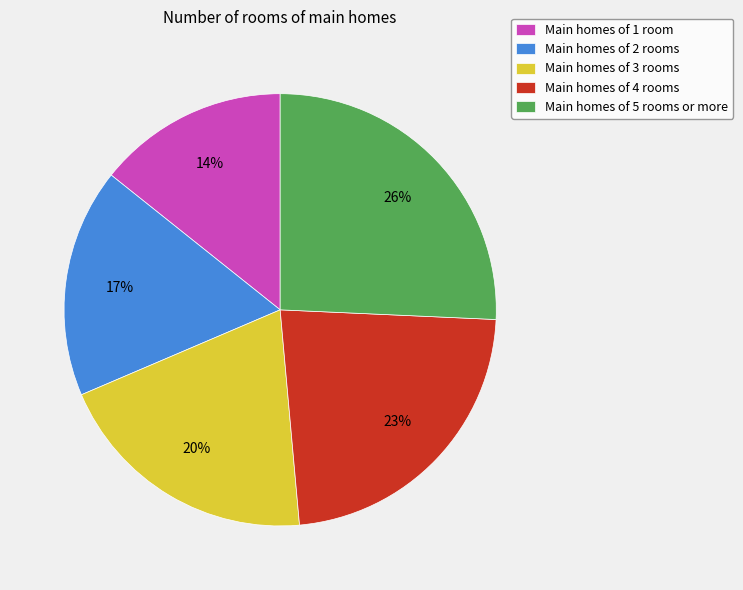

How many segments does this pie chart have?

5